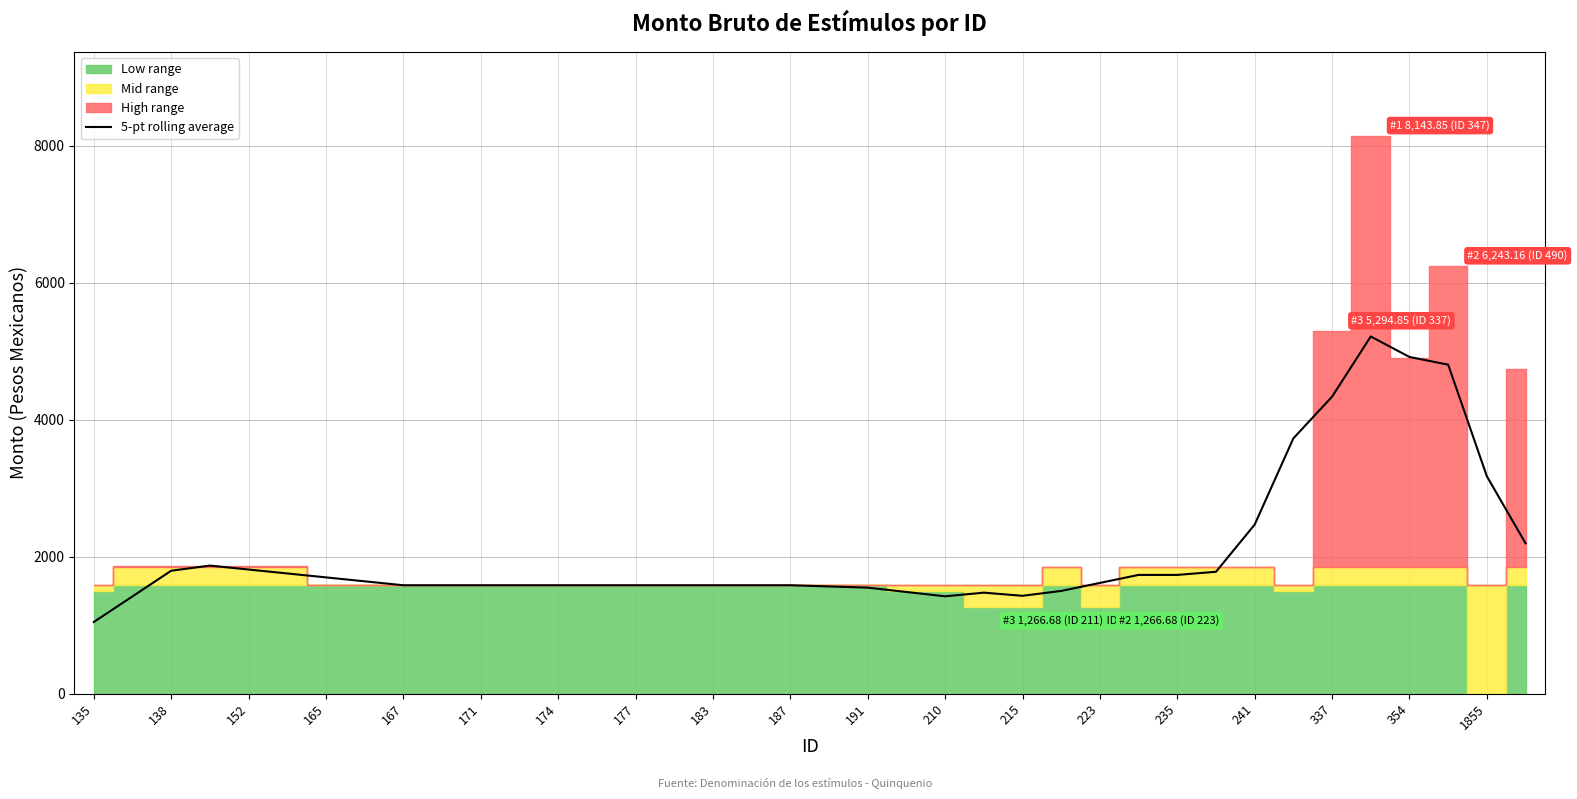

What is the highest value of the 5-pt rolling average series?

5214.4